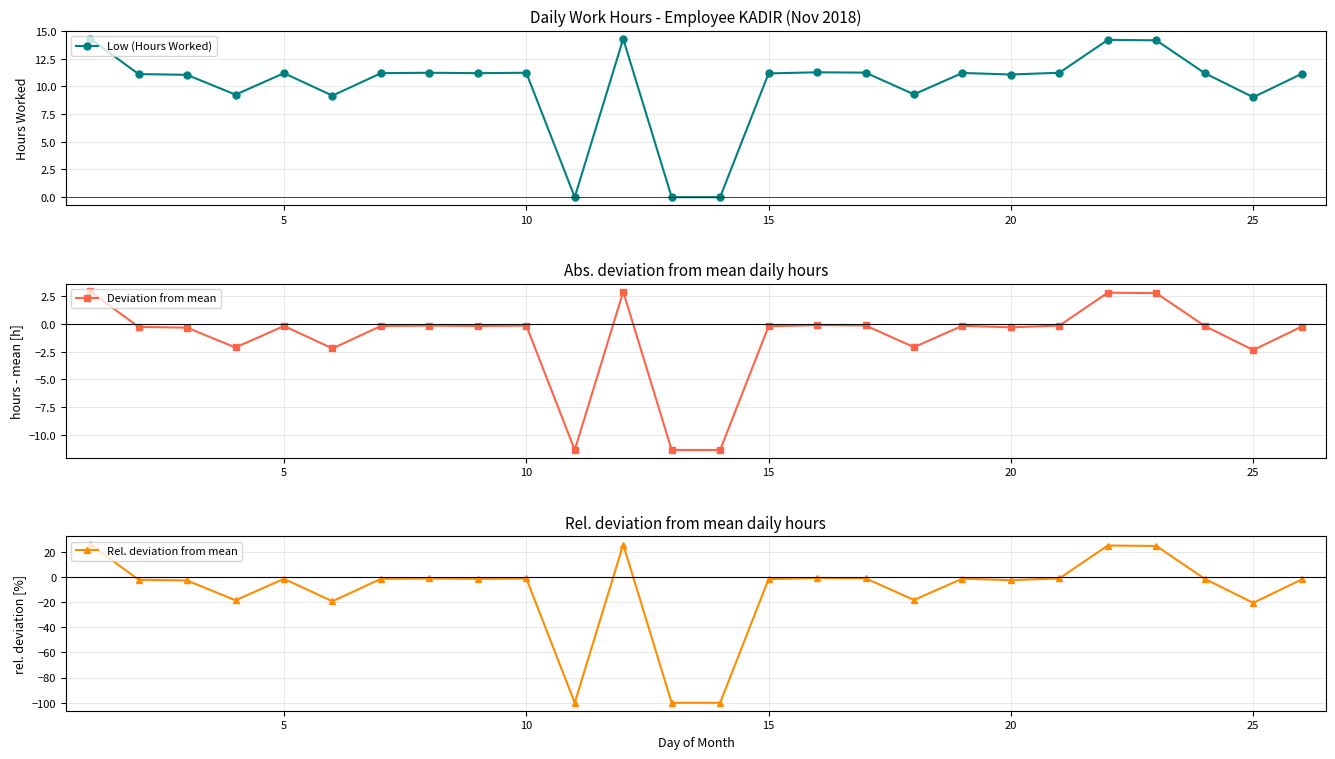

What is the maximum value for Low (Hours Worked)?

14.3